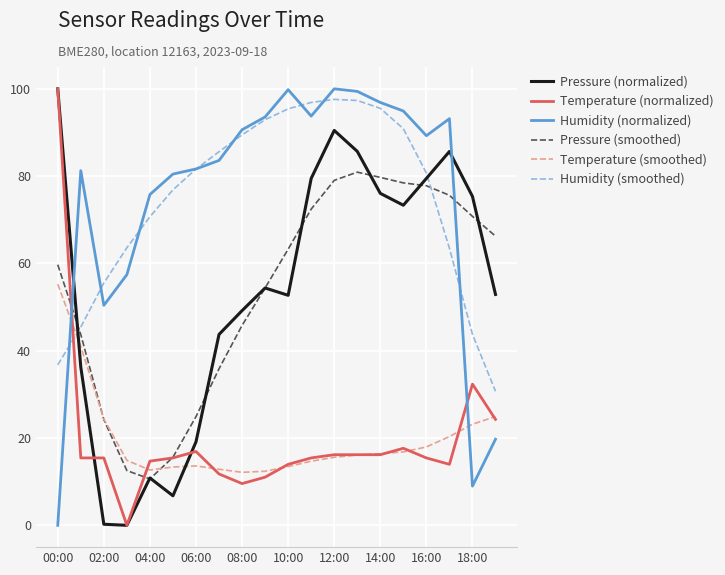

How many interior local peaks does the Humidity (normalized) series have?

4